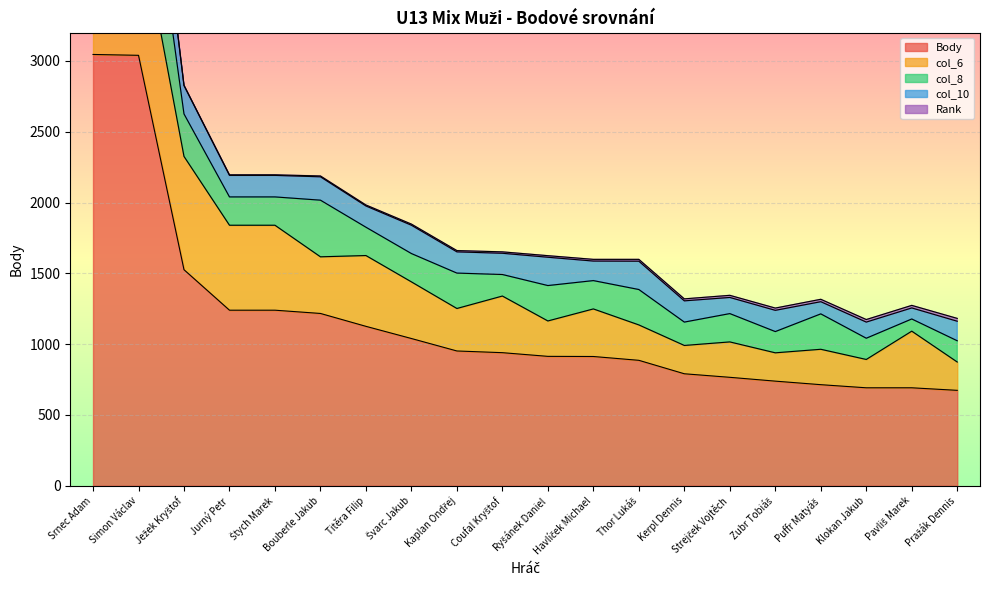

Reading right to left, transcribe all the data shown in this chart.

Rank: Pražák Dennis=20	Pavliš Marek=18	Klokan Jakub=18	Puffr Matyáš=17	Zubr Tobiáš=16	Strejček Vojtěch=15	Kerpl Dennis=14	Thor Lukáš=13	Havlíček Michael=12	Ryšánek Daniel=11	Coufal Kryštof=10	Kaplan Ondřej=9	Švarc Jakub=8	Titěra Filip=7	Bouberle Jakub=6	Štych Marek=4	Jurný Petr=4	Ježek Kryštof=3	Simon Václav=2	Srnec Adam=1
Body: Pražák Dennis=674	Pavliš Marek=692	Klokan Jakub=692	Puffr Matyáš=714	Zubr Tobiáš=739	Strejček Vojtěch=766	Kerpl Dennis=791	Thor Lukáš=886	Havlíček Michael=913	Ryšánek Daniel=914	Coufal Kryštof=940	Kaplan Ondřej=952	Švarc Jakub=1040	Titěra Filip=1126	Bouberle Jakub=1217	Štych Marek=1240	Jurný Petr=1240	Ježek Kryštof=1526	Simon Václav=3040	Srnec Adam=3046
col_6: Pražák Dennis=200	Pavliš Marek=400	Klokan Jakub=200	Puffr Matyáš=250	Zubr Tobiáš=200	Strejček Vojtěch=250	Kerpl Dennis=200	Thor Lukáš=250	Havlíček Michael=336	Ryšánek Daniel=250	Coufal Kryštof=400	Kaplan Ondřej=300	Švarc Jakub=400	Titěra Filip=500	Bouberle Jakub=400	Štych Marek=600	Jurný Petr=600	Ježek Kryštof=800	Simon Václav=1000	Srnec Adam=1200
col_8: Pražák Dennis=150	Pavliš Marek=86	Klokan Jakub=150	Puffr Matyáš=250	Zubr Tobiáš=150	Strejček Vojtěch=200	Kerpl Dennis=165	Thor Lukáš=250	Havlíček Michael=200	Ryšánek Daniel=250	Coufal Kryštof=152	Kaplan Ondřej=250	Švarc Jakub=200	Titěra Filip=200	Bouberle Jakub=400	Štych Marek=200	Jurný Petr=200	Ježek Kryštof=300	Simon Václav=912	Srnec Adam=1000
col_10: Pražák Dennis=138	Pavliš Marek=78	Klokan Jakub=114	Puffr Matyáš=86	Zubr Tobiáš=150	Strejček Vojtěch=114	Kerpl Dennis=150	Thor Lukáš=200	Havlíček Michael=138	Ryšánek Daniel=200	Coufal Kryštof=150	Kaplan Ondřej=150	Švarc Jakub=200	Titěra Filip=150	Bouberle Jakub=165	Štych Marek=152	Jurný Petr=152	Ježek Kryštof=200	Simon Václav=520	Srnec Adam=400